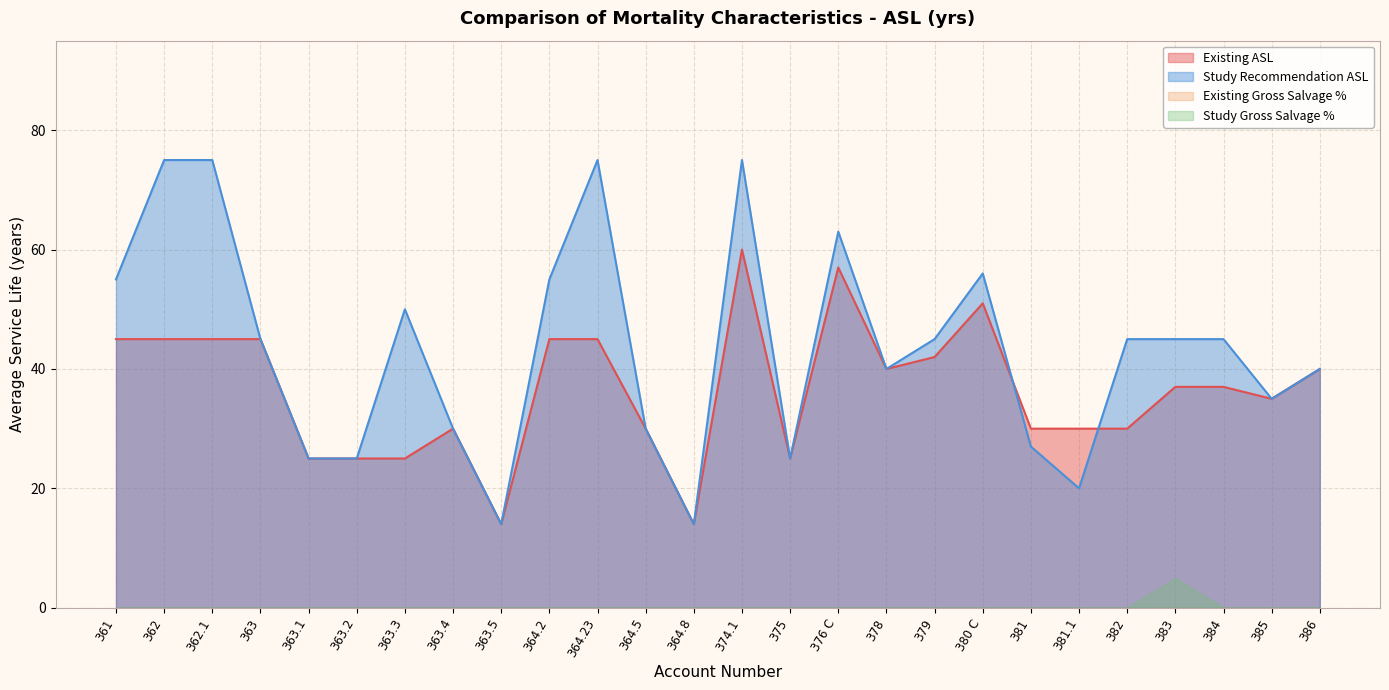

What position from the right is 378?

10